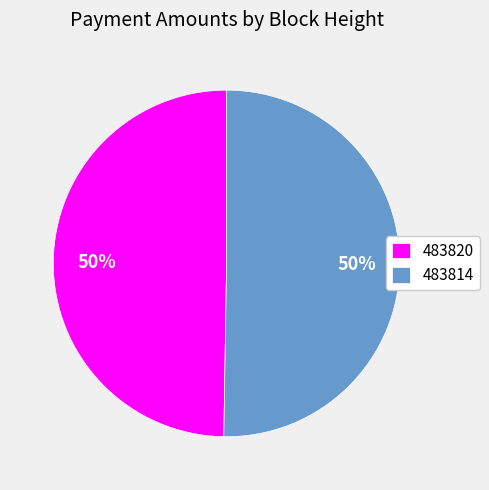

Approximately how many times larger is the value at 483814 compared to 483820?

1.0